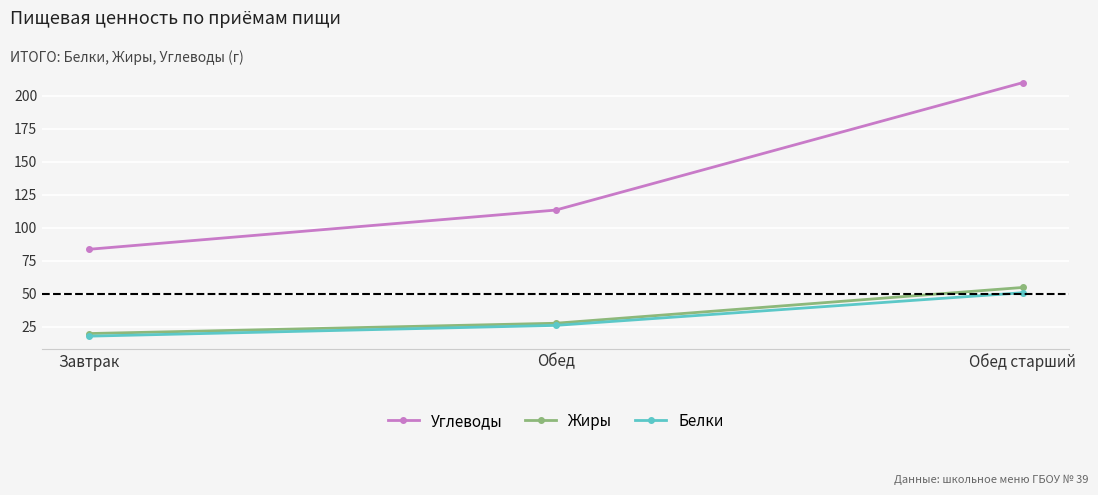

Reading left to right, what are all the values shown in this chart?

Углеводы: Завтрак=83.7	Обед=113.4	Обед старший=210.0
Жиры: Завтрак=19.8	Обед=27.6	Обед старший=54.7
Белки: Завтрак=17.8	Обед=26.0	Обед старший=50.7